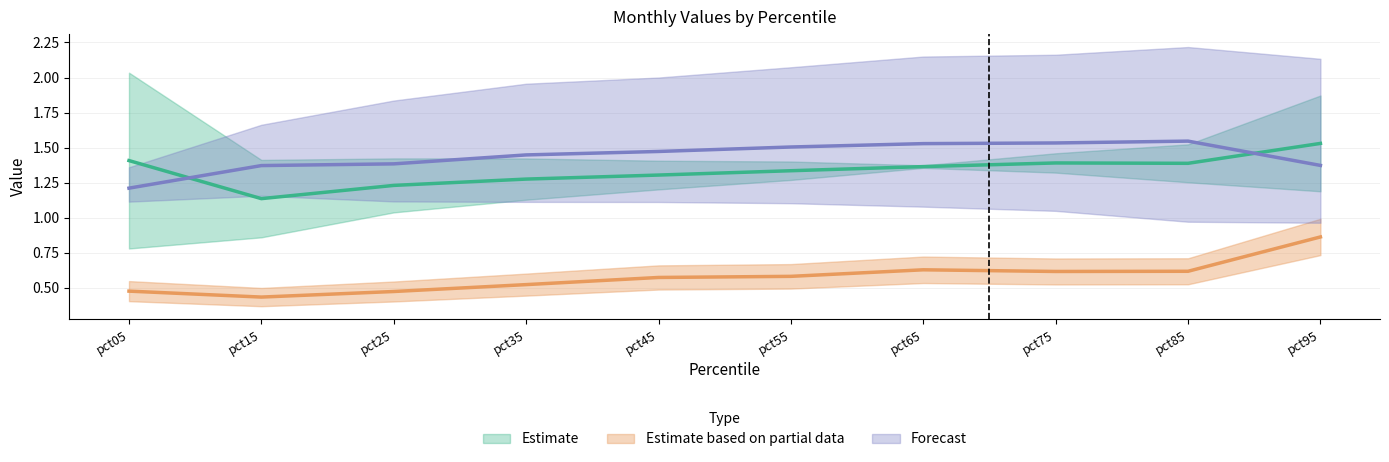

Which category has the highest value across all series?

pct85